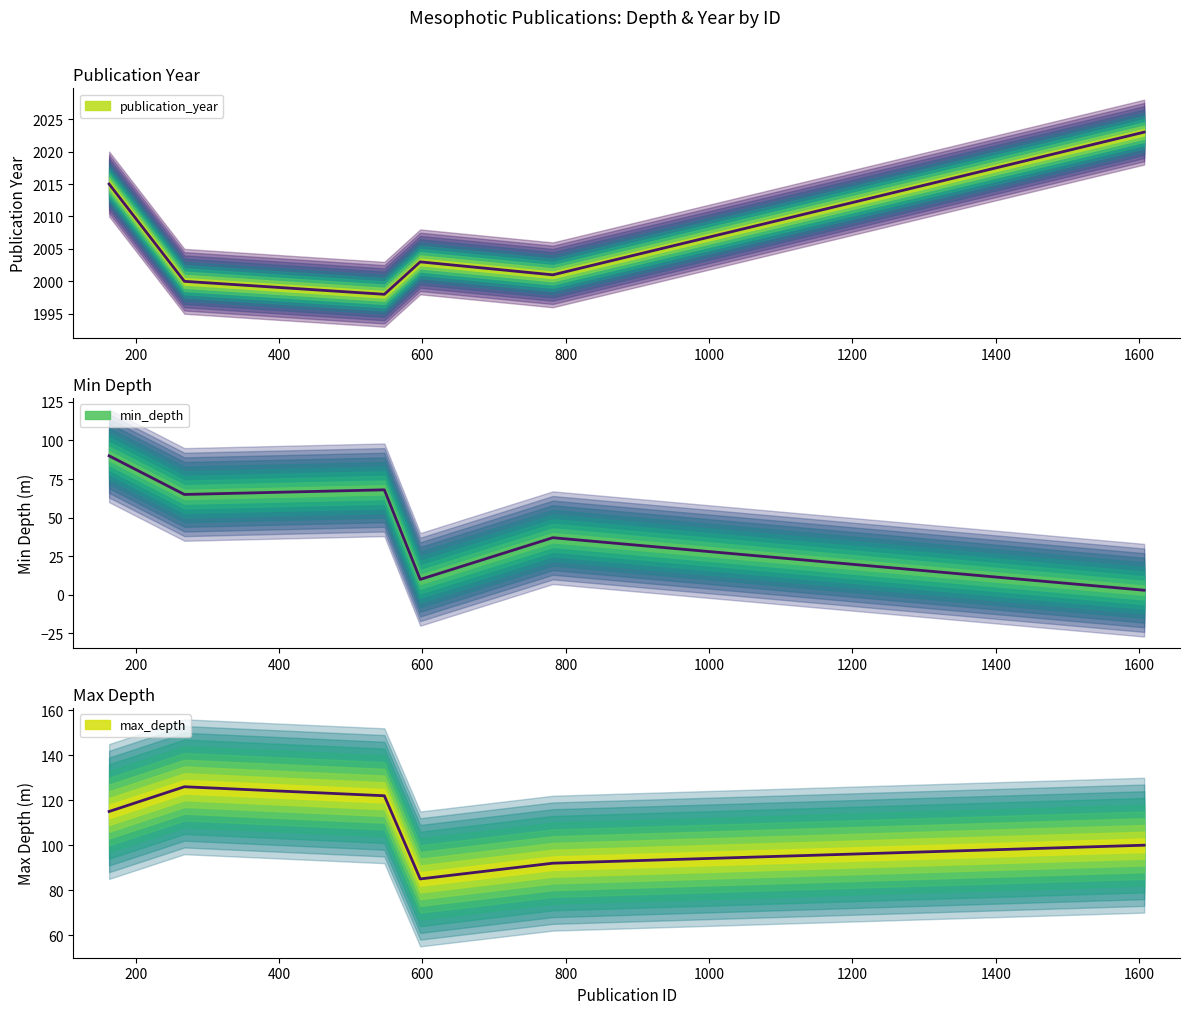

How many values in the min_depth series exceed 65?

2